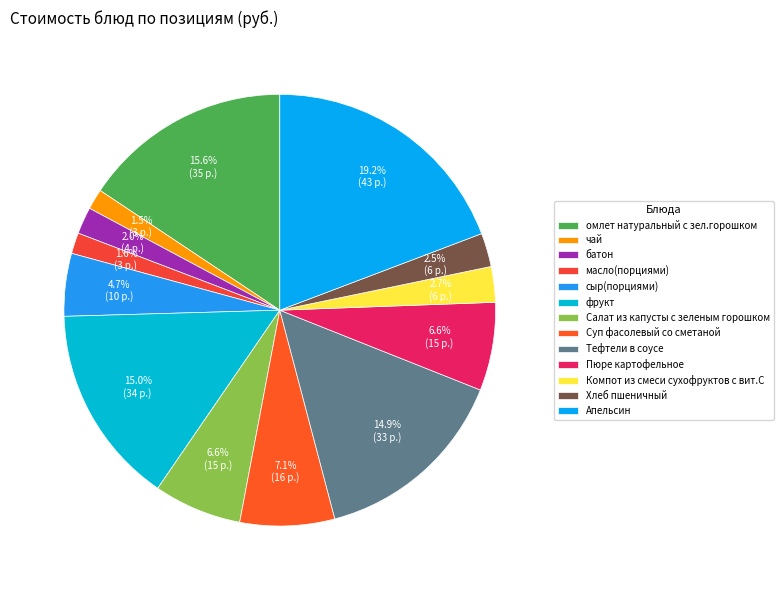

To the nearest percent, what is the average slice percentage?

8%